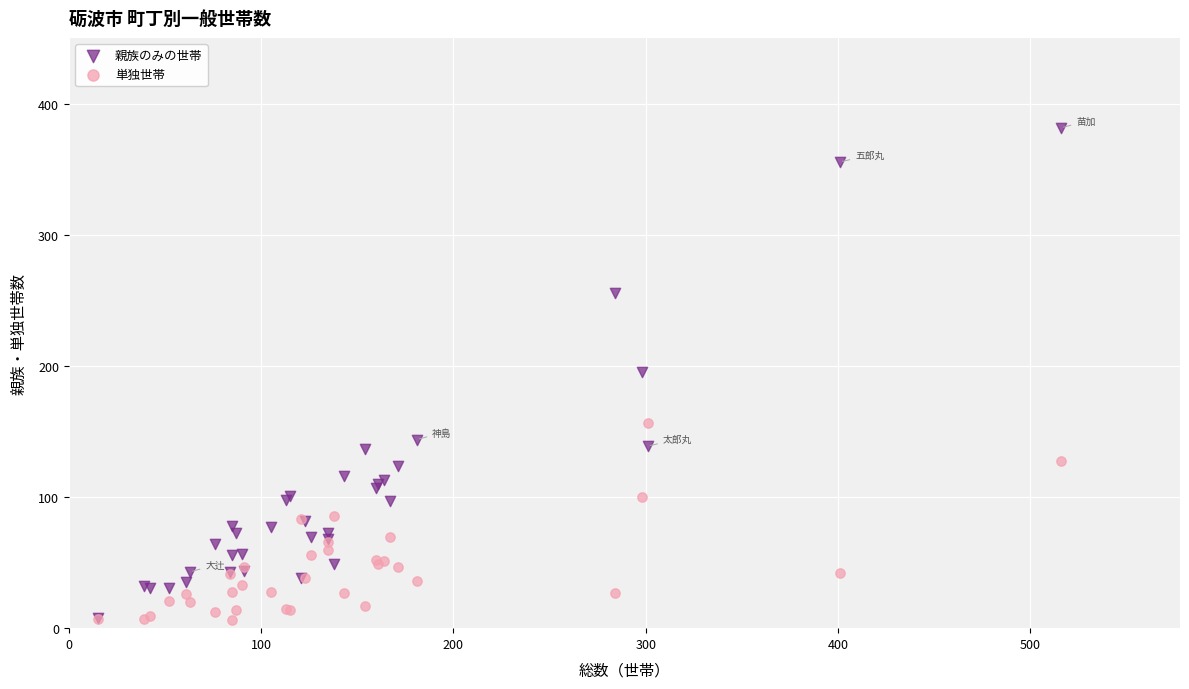

What are all the series names shown in the legend?

親族のみの世帯, 単独世帯